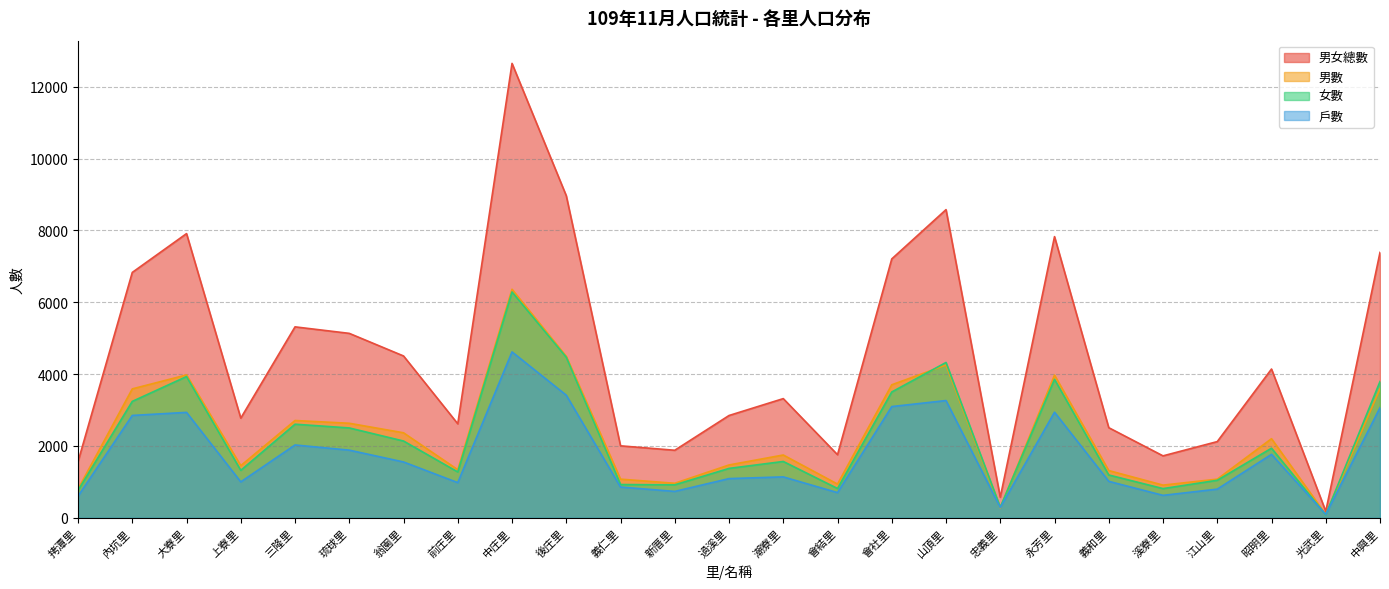

Which series has the widest spread of values?

男女總數